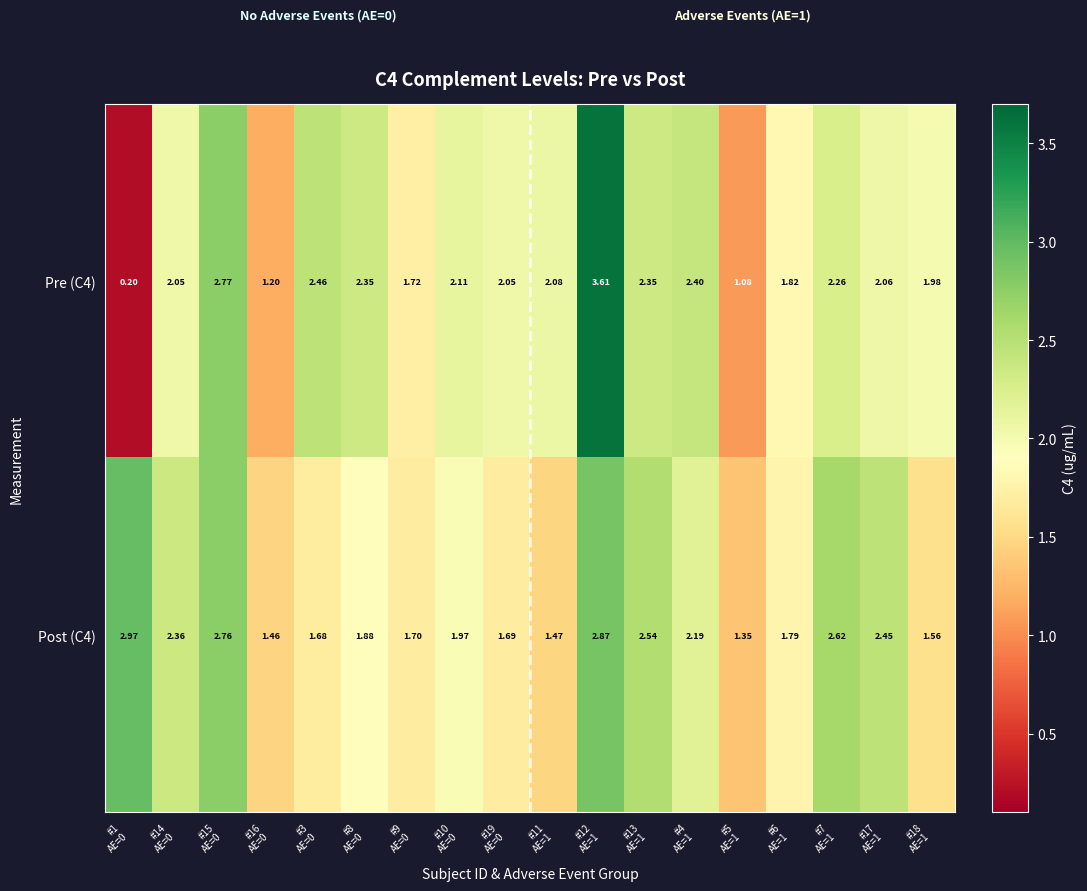

At which category is the sum across all series the highest?

#12
AE=1